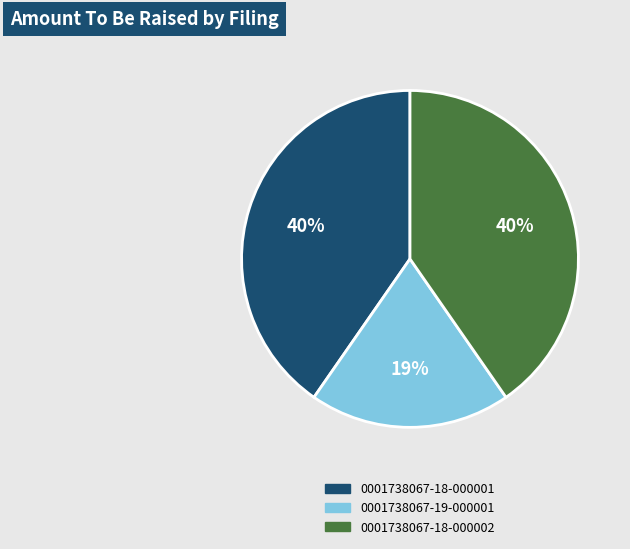

What is the smallest slice in the pie chart?

0001738067-19-000001